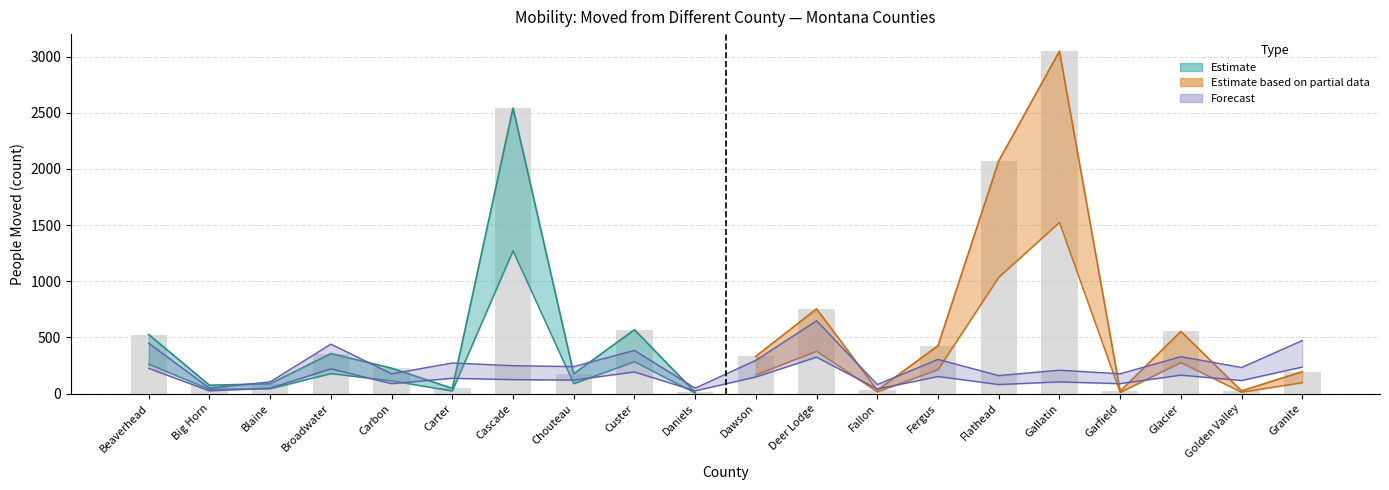

What is the label of the 8th bar from the right?

Fallon